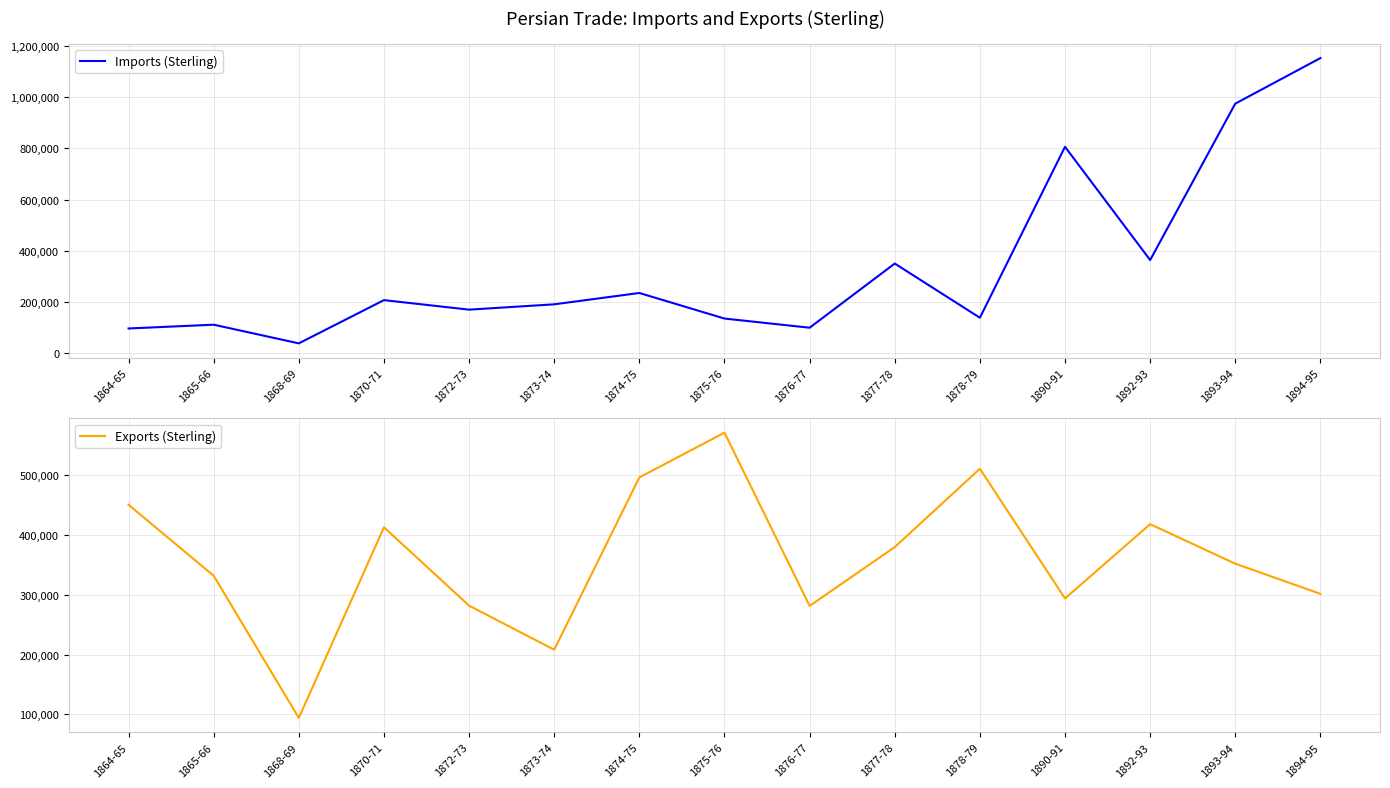

Between 1872-73 and 1878-79, which series saw the biggest shift?

Exports (Sterling)